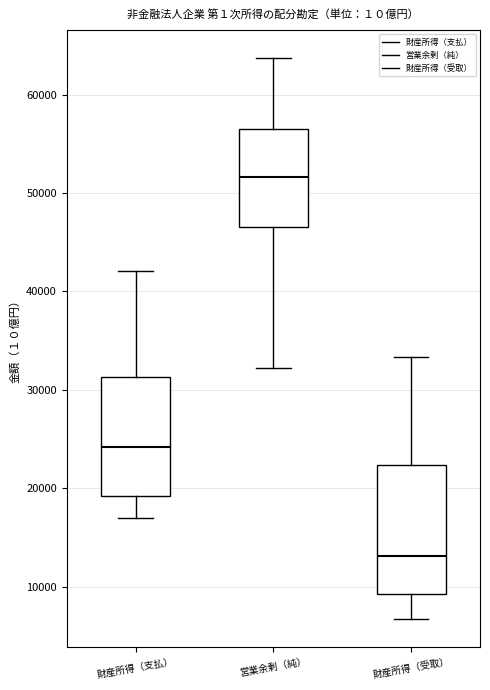

Where is the lower edge of the box for 財産所得（受取） on the y-axis? The values are not printed on the chart, so give them approximately, as read against the axis.

9000